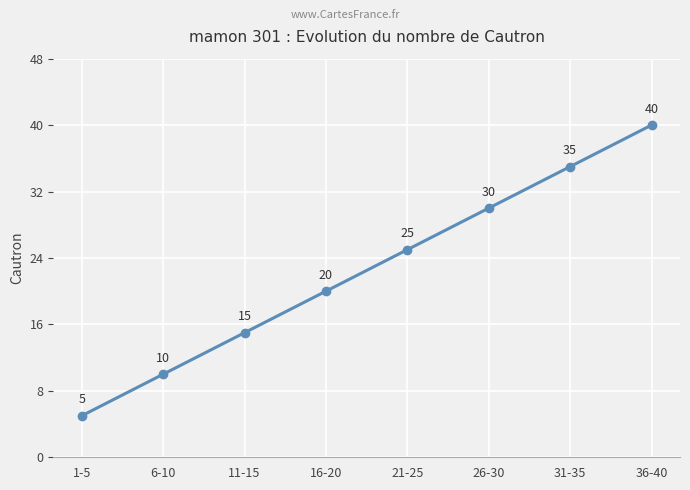

What is the difference between the maximum and minimum values?

35